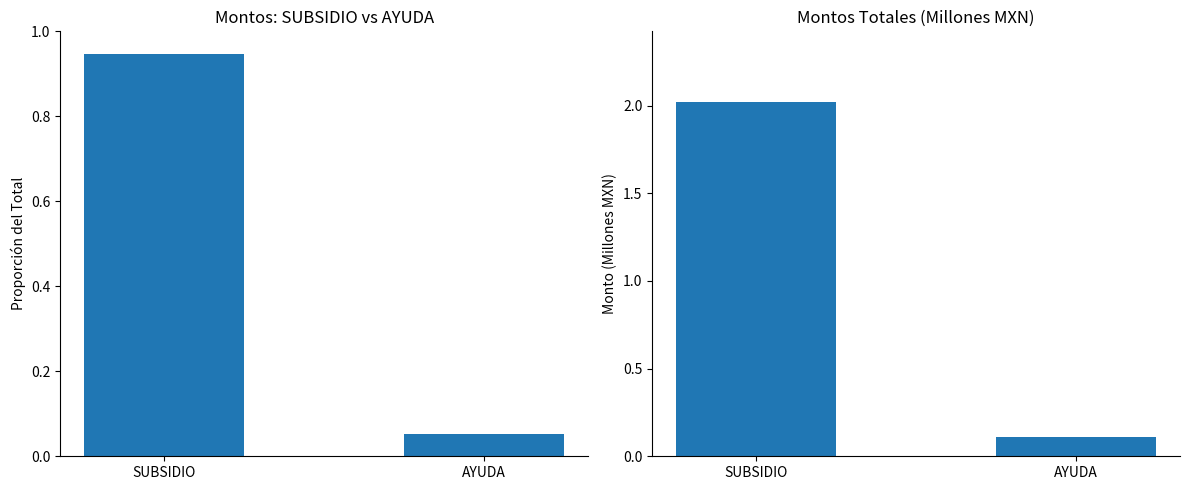

What is the sum of the Montos: SUBSIDIO vs AYUDA values at AYUDA and SUBSIDIO?

1.0